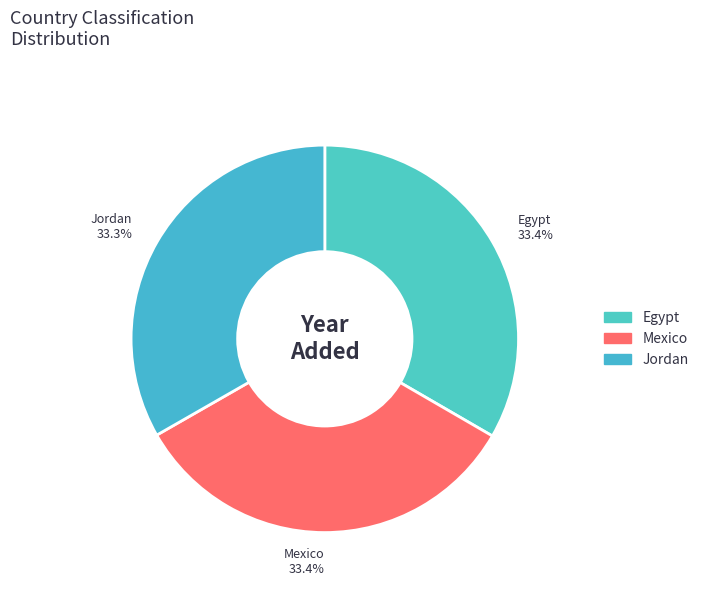

Does Egypt represent more than half of the total?

No